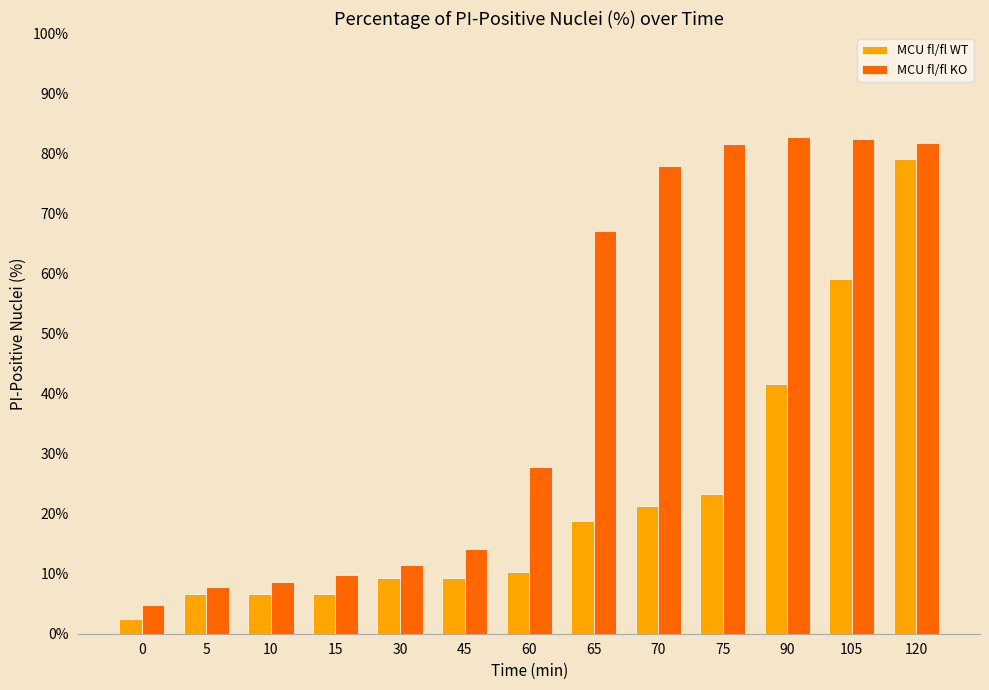

At 65, list the series in order from largest to smallest.

MCU fl/fl KO, MCU fl/fl WT